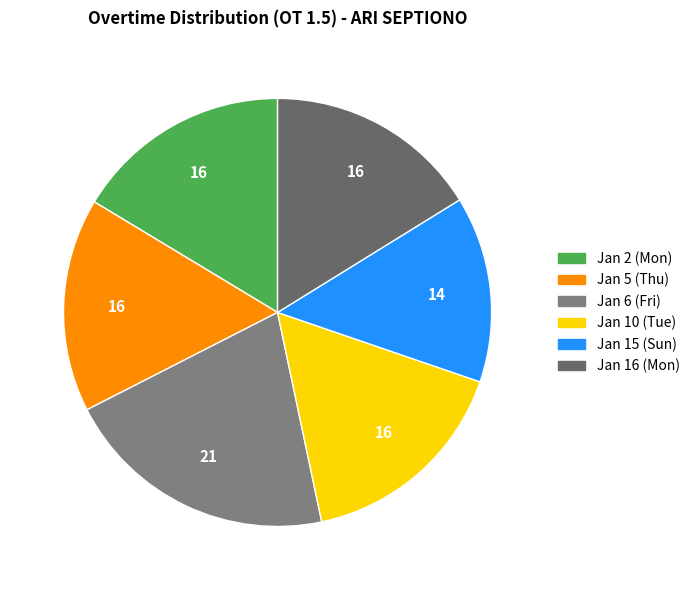

Is Jan 10 (Tue) the majority of the pie?

No